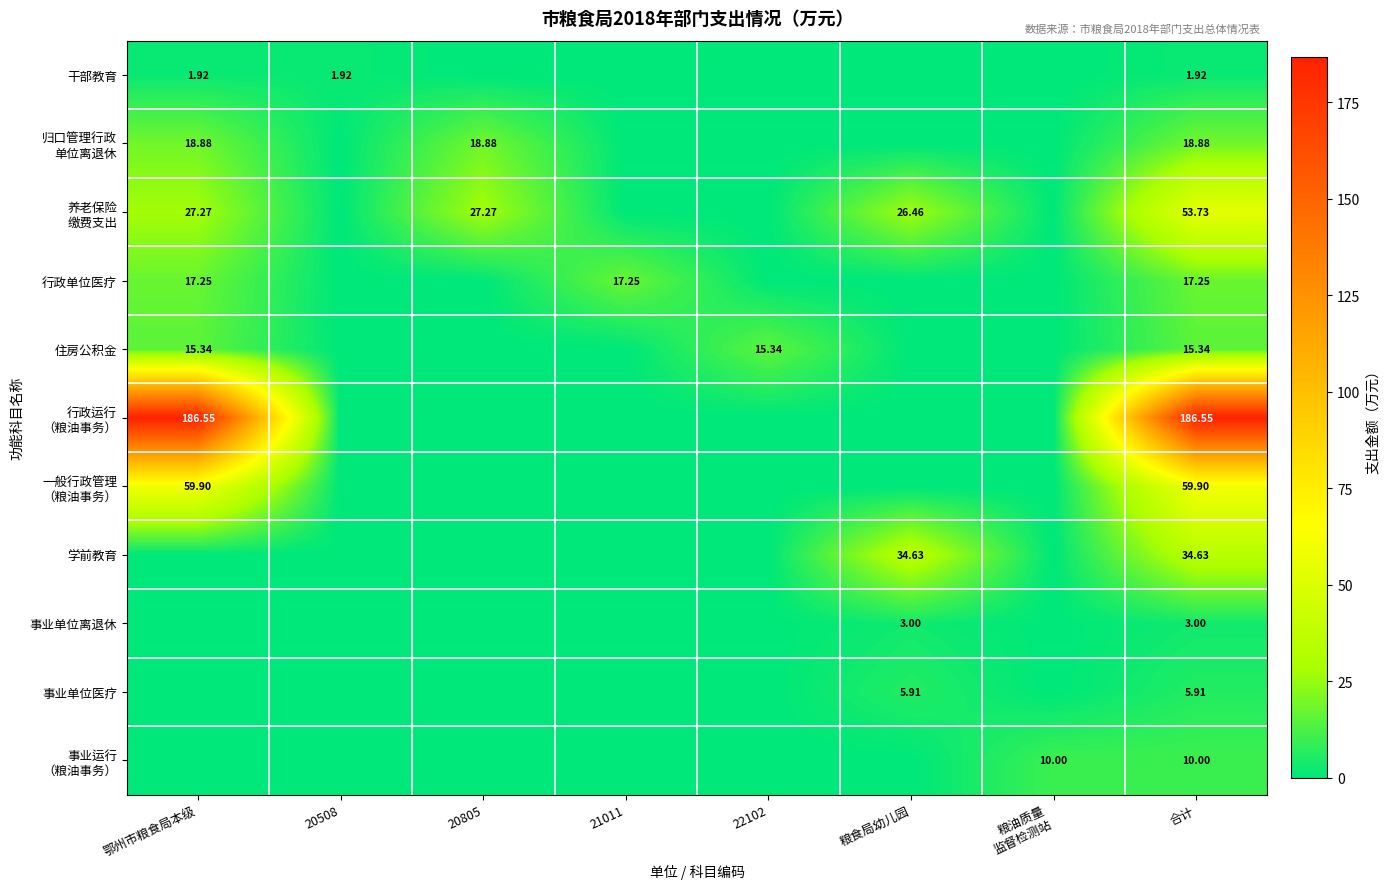

What is the maximum value shown in the chart?

186.6